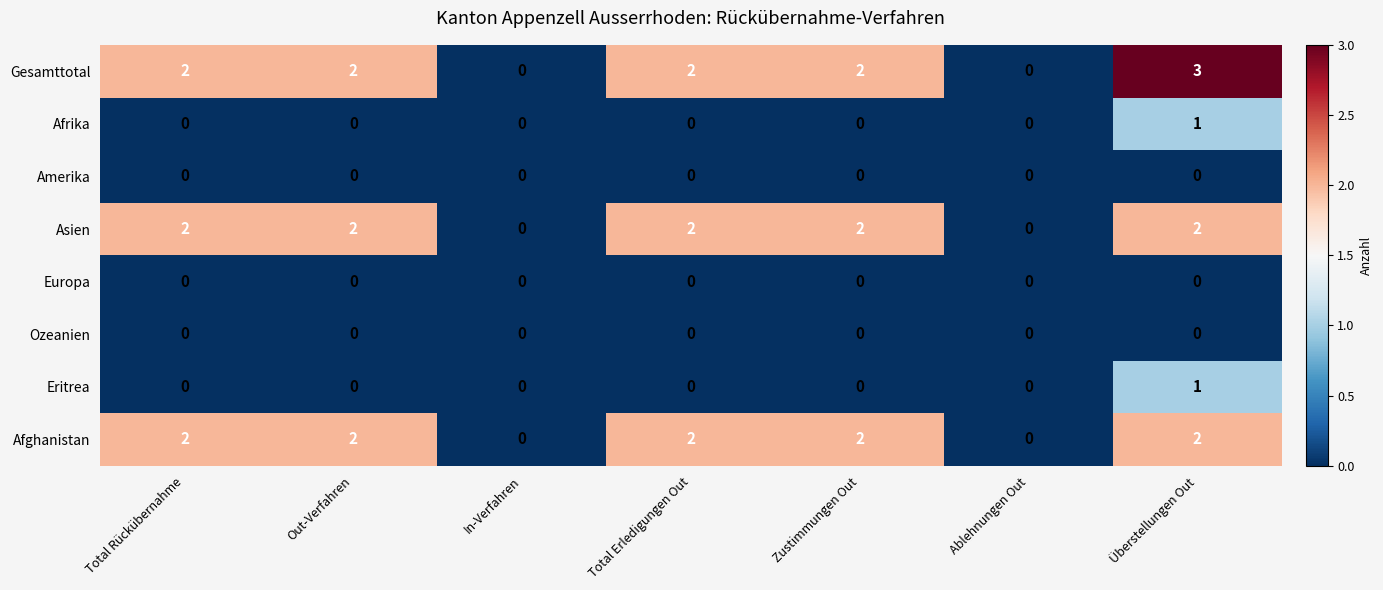

Which series has the widest spread of values?

Gesamttotal